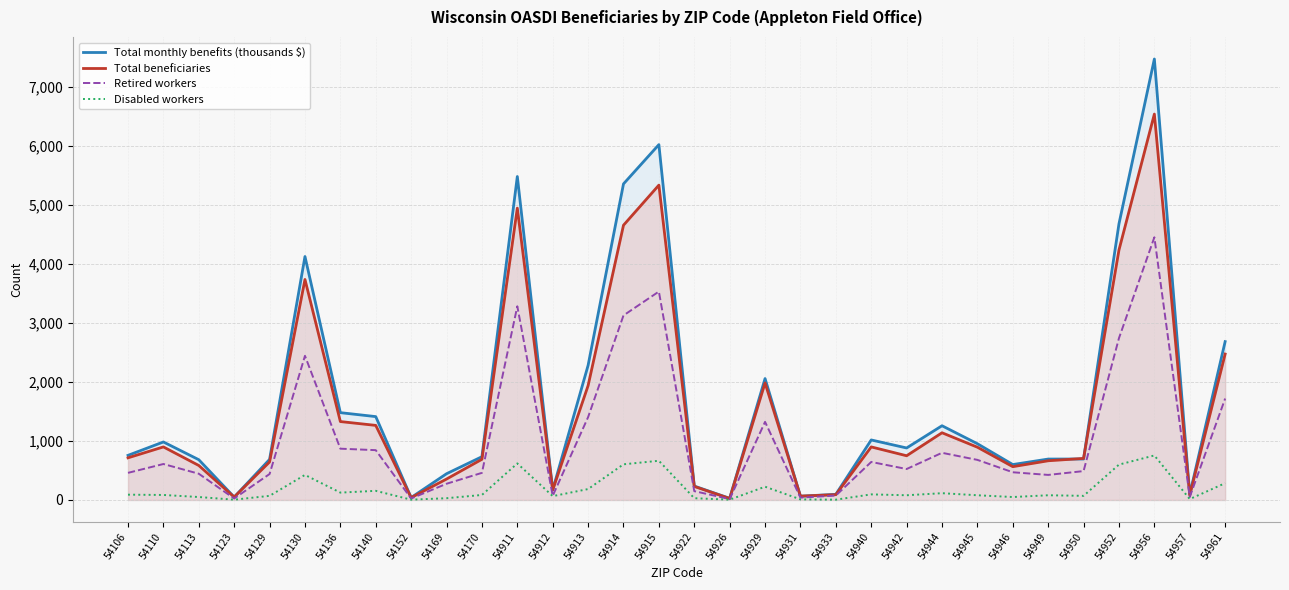

The value of Total monthly benefits (thousands $) at 54169 is 445. True or false?

True